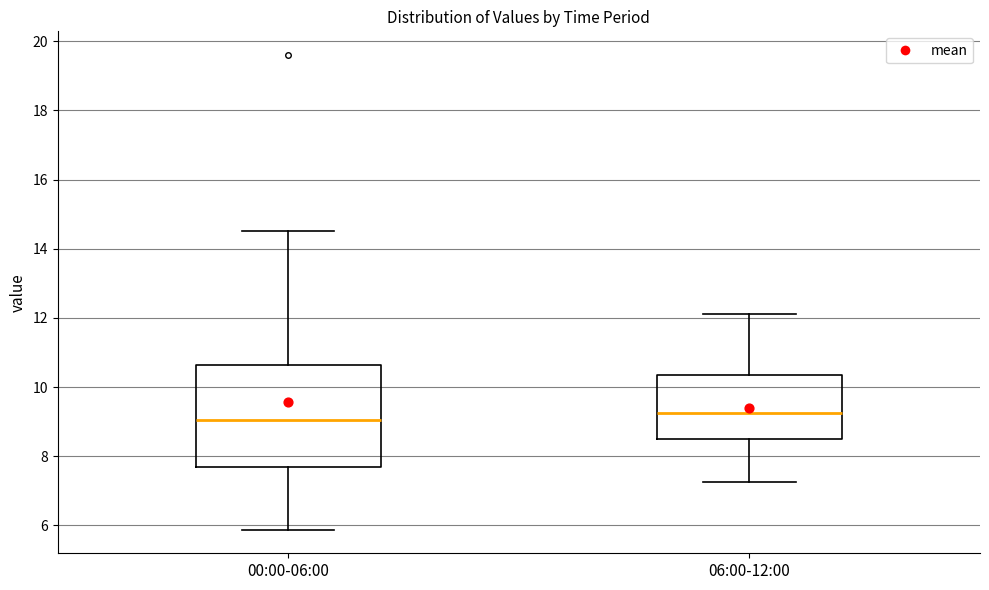

Reading left to right, transcribe this box plot: for each box, give where its median line is, the range the box spans, and where its two whiskers end, as read against the y-axis. The values are not printed on the chart, so give them approximately, as read against the axis.

00:00-06:00: median 9.0, box 7.6 to 10.6, whiskers 5.8 to 14.6
06:00-12:00: median 9.2, box 8.6 to 10.4, whiskers 7.2 to 12.2